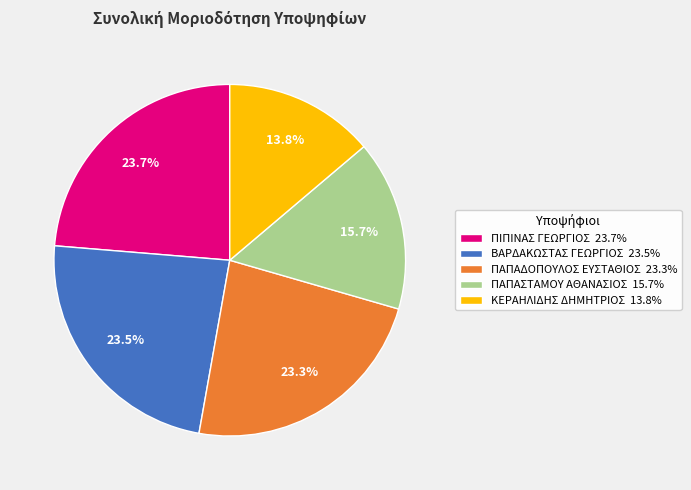

Count the number of slices in the pie.

5